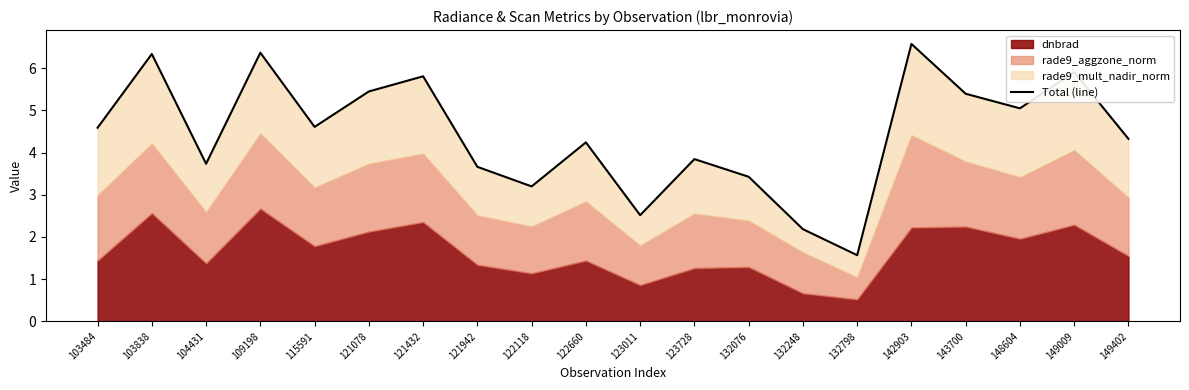

What is the maximum value shown in the chart?

6.6